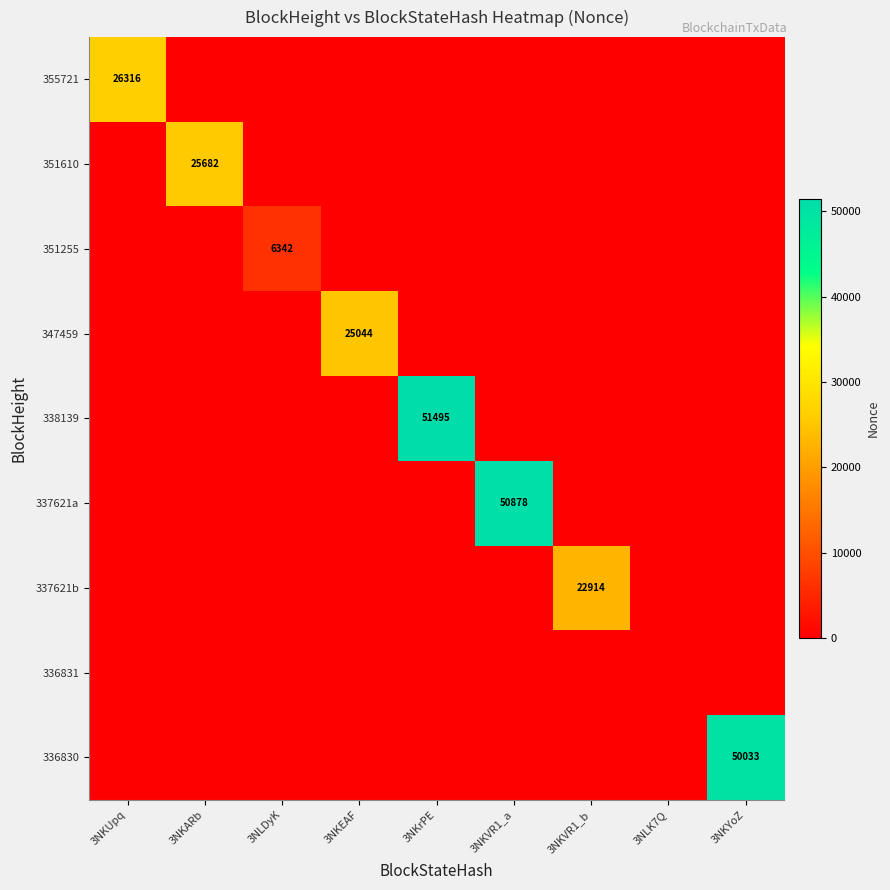

Rank the series by their maximum value, from highest to lowest.

338139, 337621a, 336830, 355721, 351610, 347459, 337621b, 351255, 336831